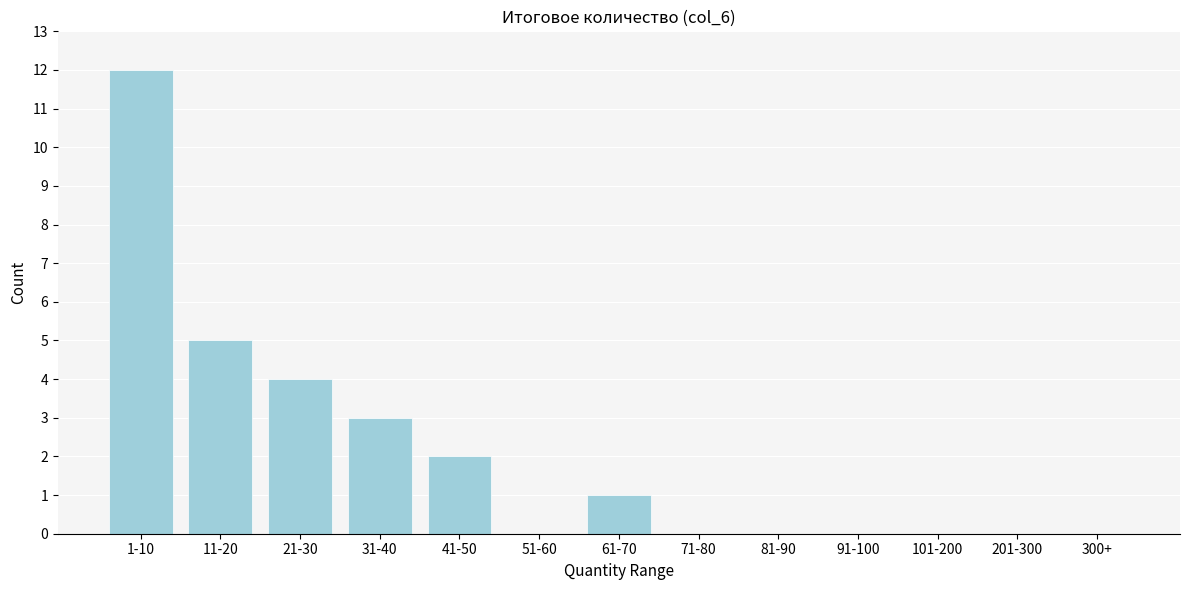

Reading right to left, transcribe all the data shown in this chart.

300+=0	201-300=0	101-200=0	91-100=0	81-90=0	71-80=0	61-70=1	51-60=0	41-50=2	31-40=3	21-30=4	11-20=5	1-10=12